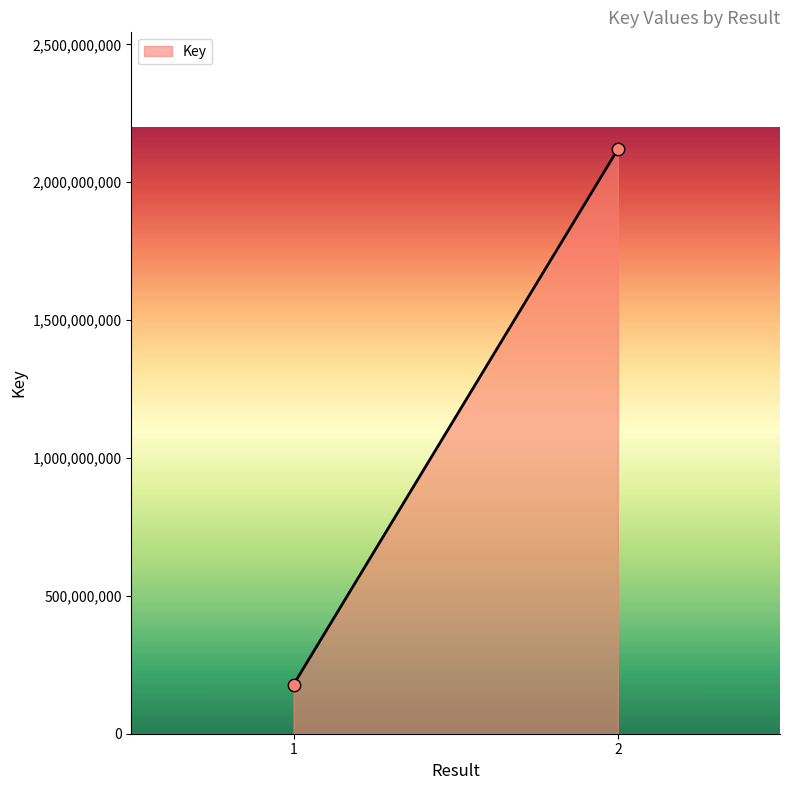

What is the average Y value?

1148884523